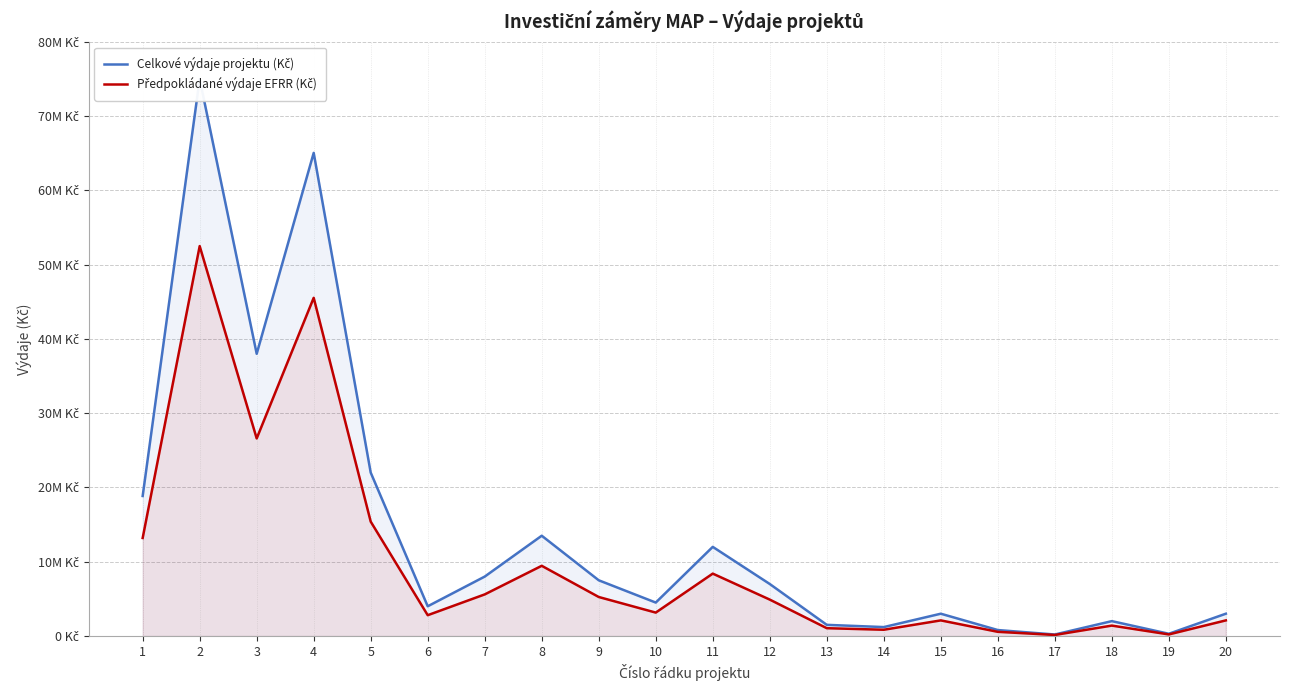

What is the value of the Předpokládané výdaje EFRR (Kč) point at the 5th from the left?

15400000